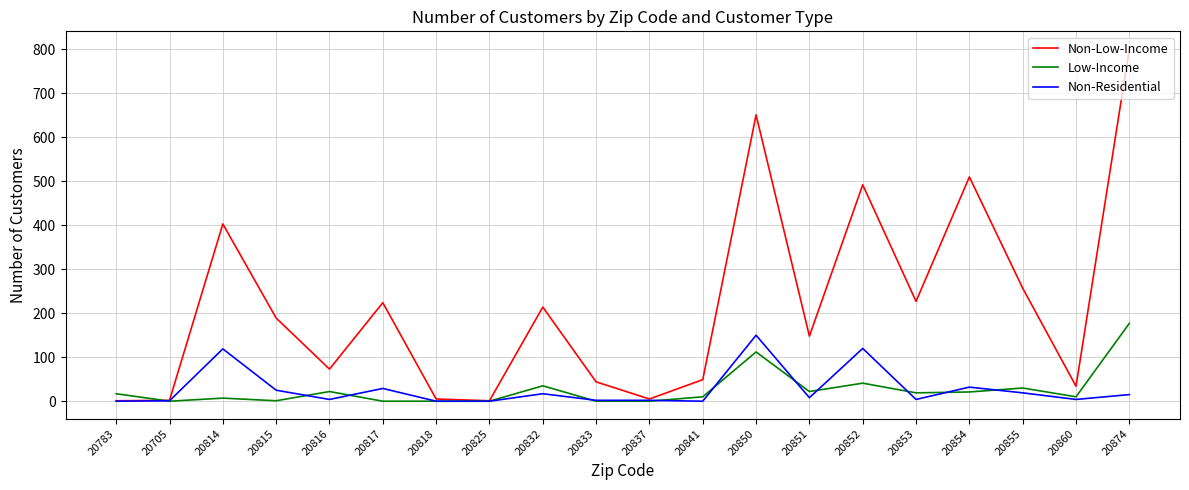

At how many categories does at least one series exceed 724?

1